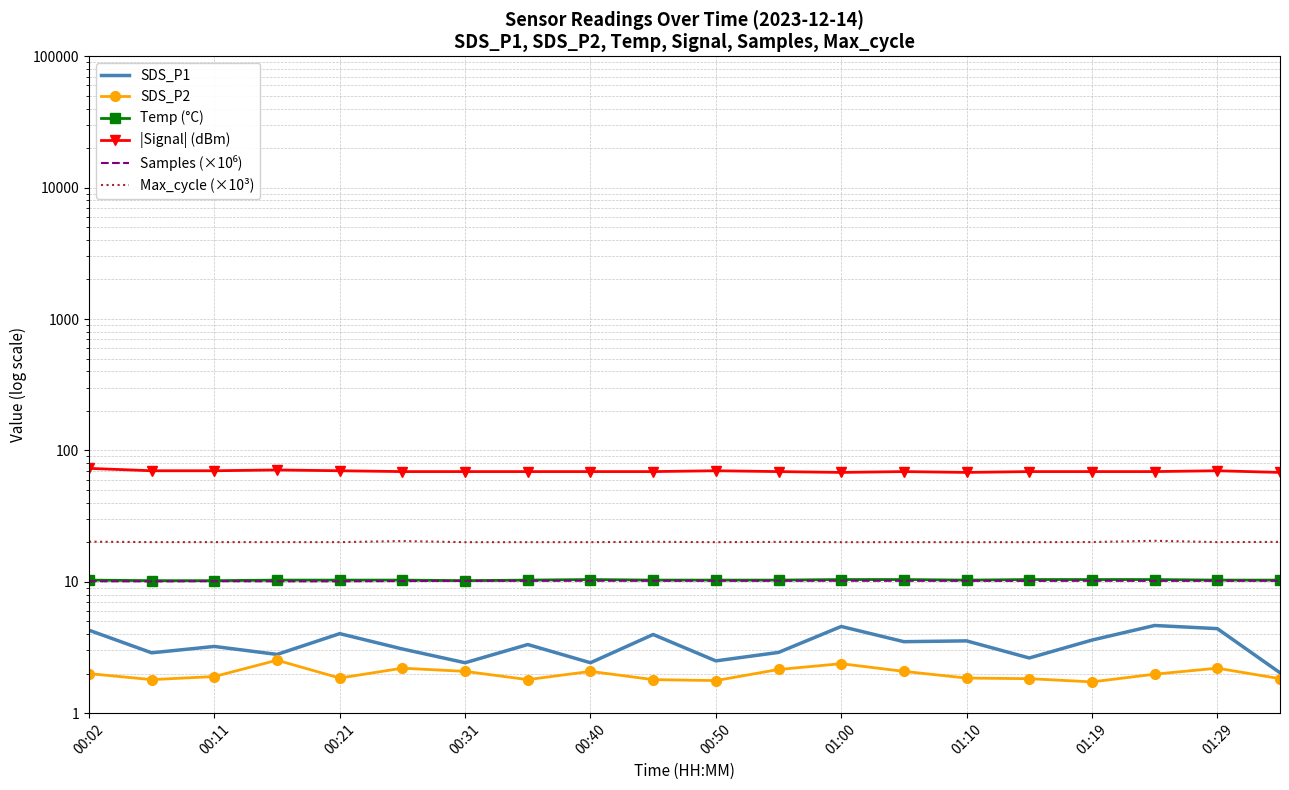

The Temp (°C) series shows 10.3 at 00:50. True or false?

True